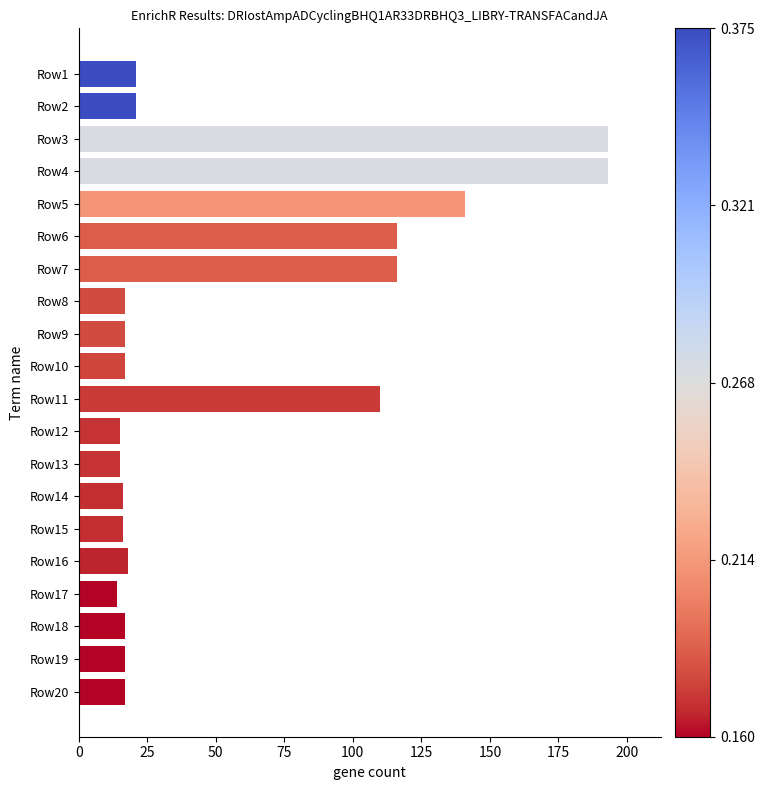

Which has a higher value, Row11 or Row10?

Row11